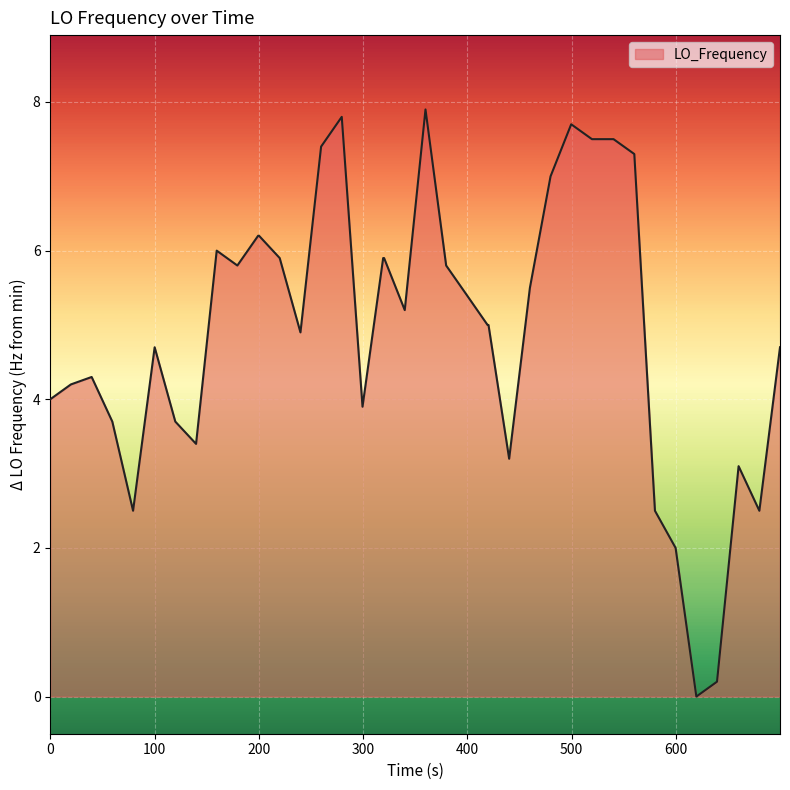

What is the difference between the maximum and minimum values?

7.9